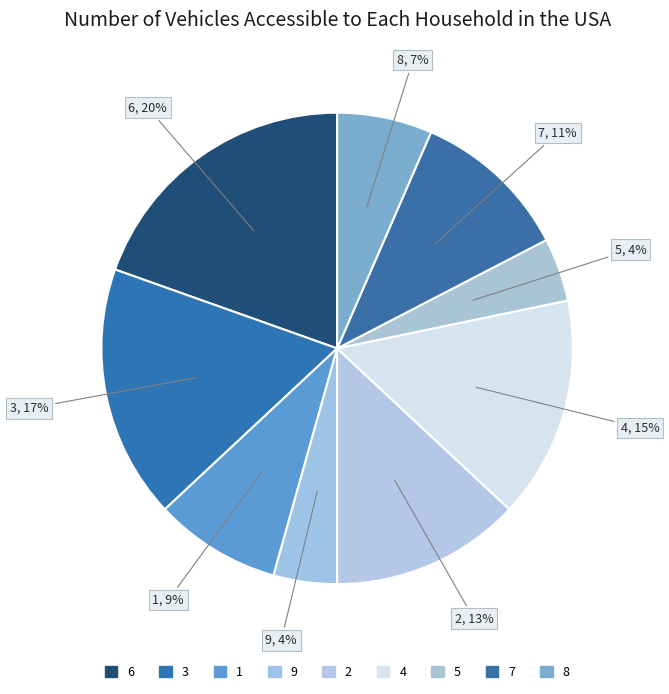

How many slices are in this pie chart?

9